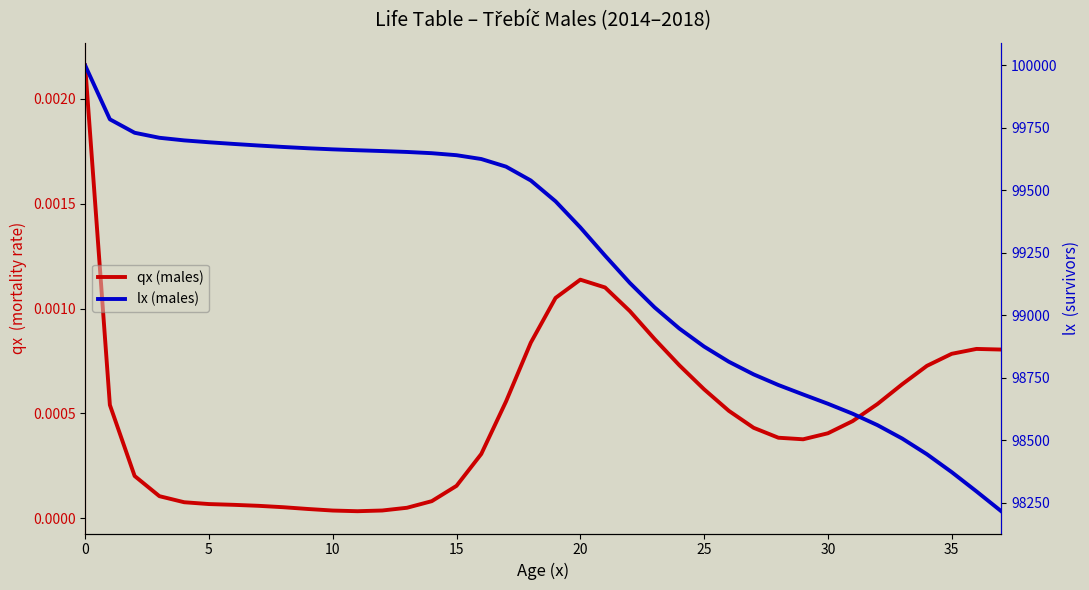

Does the chart have visible grid lines?

No